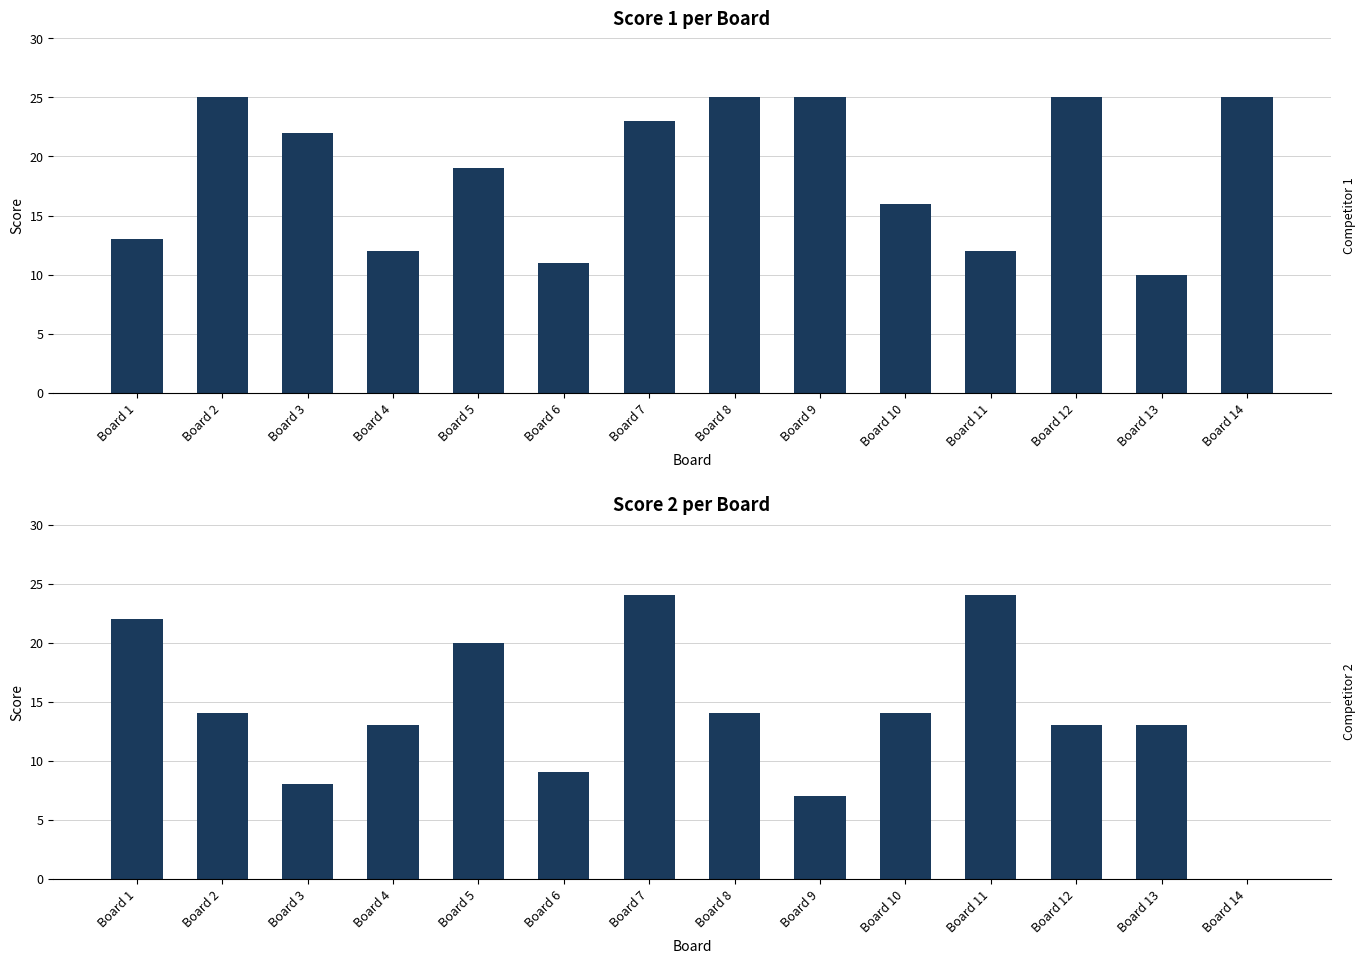

The value of Score 1 at Board 10 is 16. True or false?

True